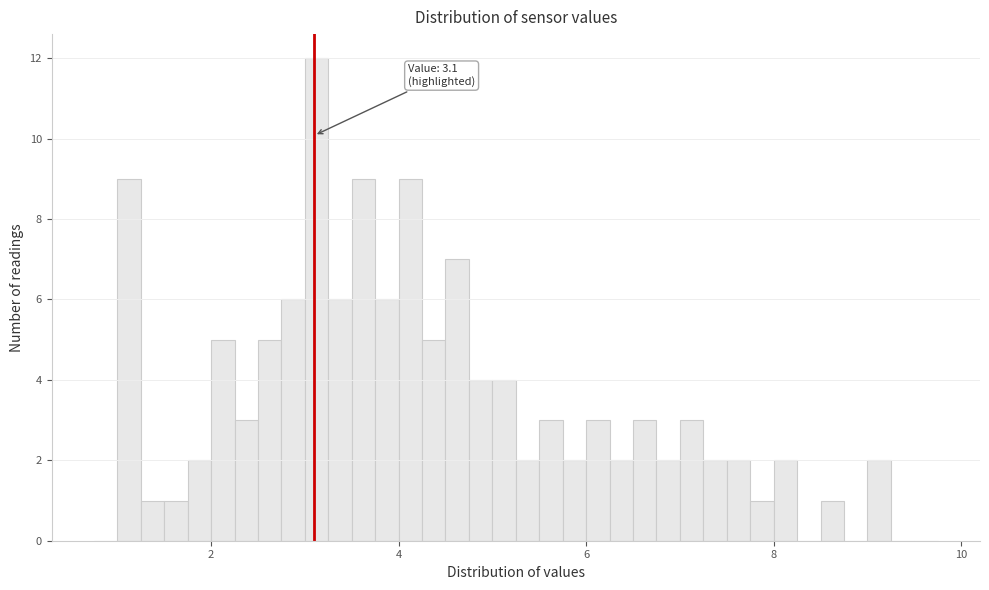

Around what value on the x-axis is the tallest bar? Give the approximate position of its centre, as read against the axis.

3.2